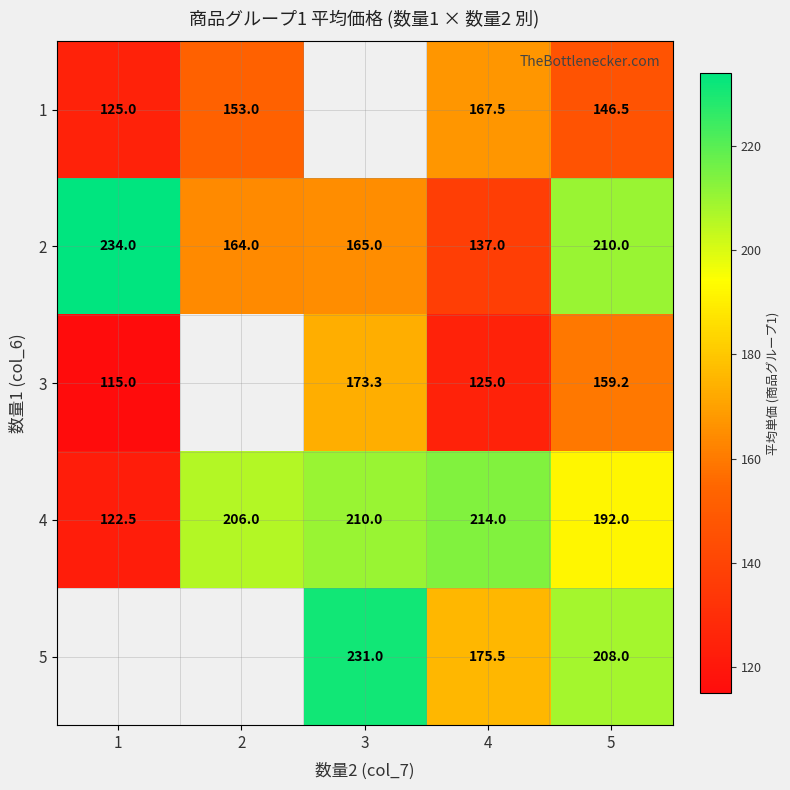

Which label corresponds to the largest value in the chart?

1